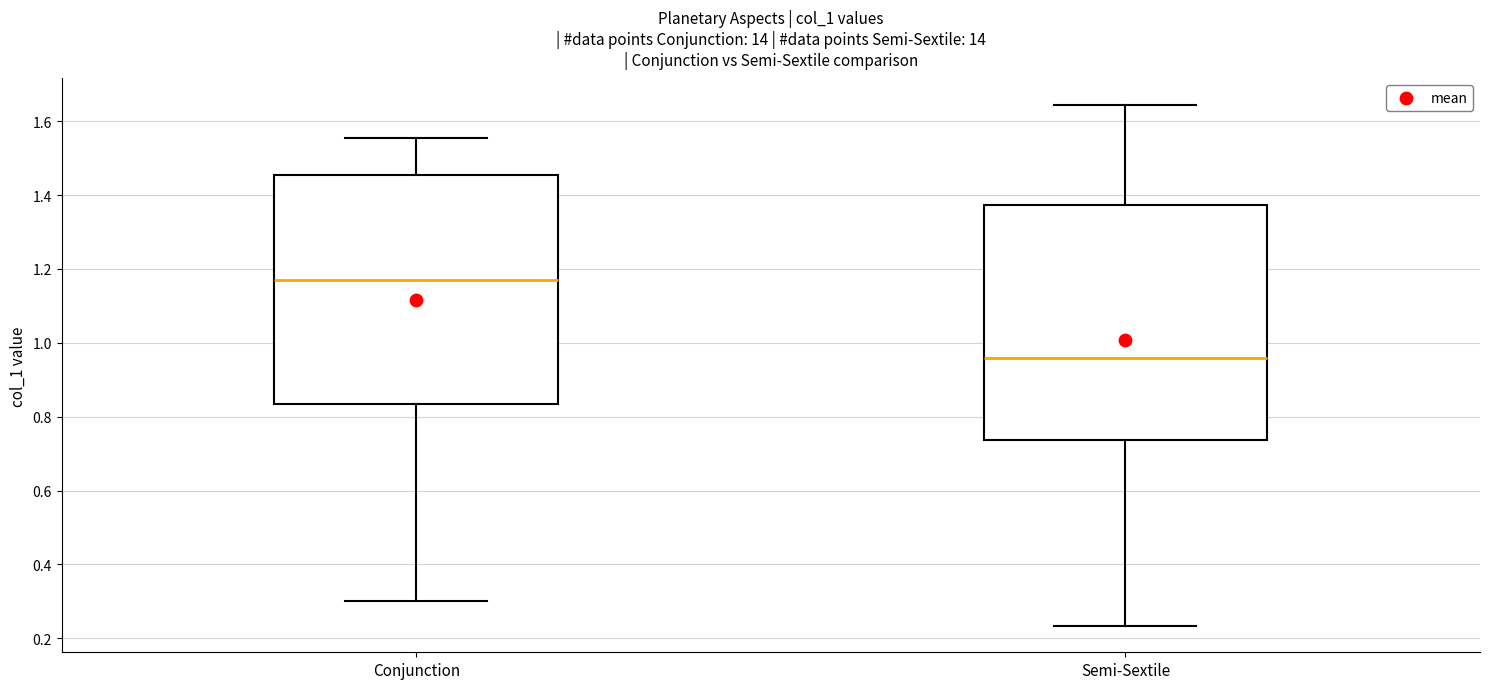

Reading left to right, transcribe this box plot: for each box, give where its median line is, the range the box spans, and where its two whiskers end, as read against the y-axis. The values are not printed on the chart, so give them approximately, as read against the axis.

Conjunction: median 1.16, box 0.84 to 1.46, whiskers 0.30 to 1.56
Semi-Sextile: median 0.96, box 0.74 to 1.38, whiskers 0.24 to 1.64